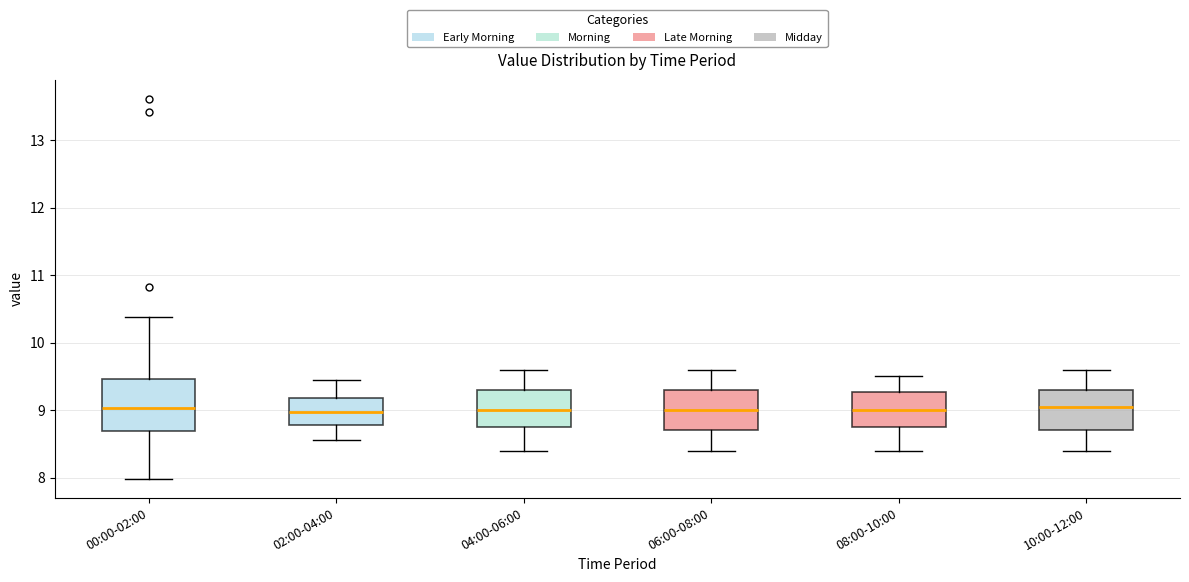

Reading left to right, read every box against the y-axis: the position of its median line, the range the box covers, and the ends of its whiskers. The values are not printed on the chart, so give them approximately, as read against the axis.

00:00-02:00: median 9.0, box 8.7 to 9.5, whiskers 8.0 to 10.4
02:00-04:00: median 9.0, box 8.8 to 9.2, whiskers 8.6 to 9.5
04:00-06:00: median 9.0, box 8.8 to 9.3, whiskers 8.4 to 9.6
06:00-08:00: median 9.0, box 8.7 to 9.3, whiskers 8.4 to 9.6
08:00-10:00: median 9.0, box 8.8 to 9.3, whiskers 8.4 to 9.5
10:00-12:00: median 9.1, box 8.7 to 9.3, whiskers 8.4 to 9.6